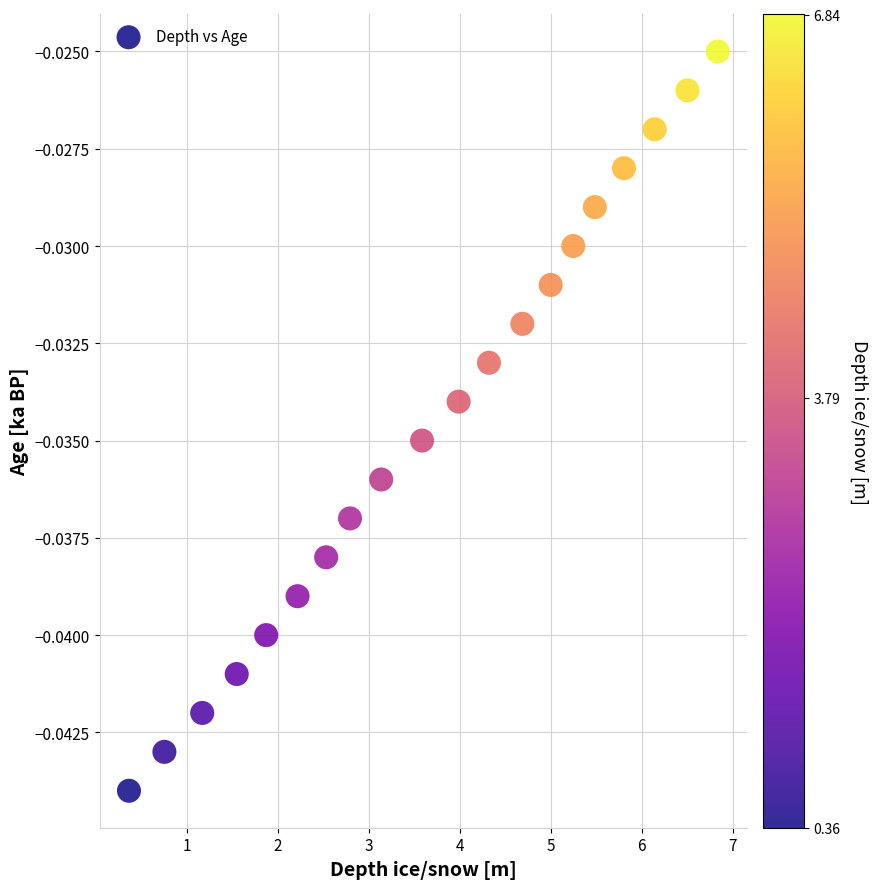

What is the range of X values (max minus min)?

6.5